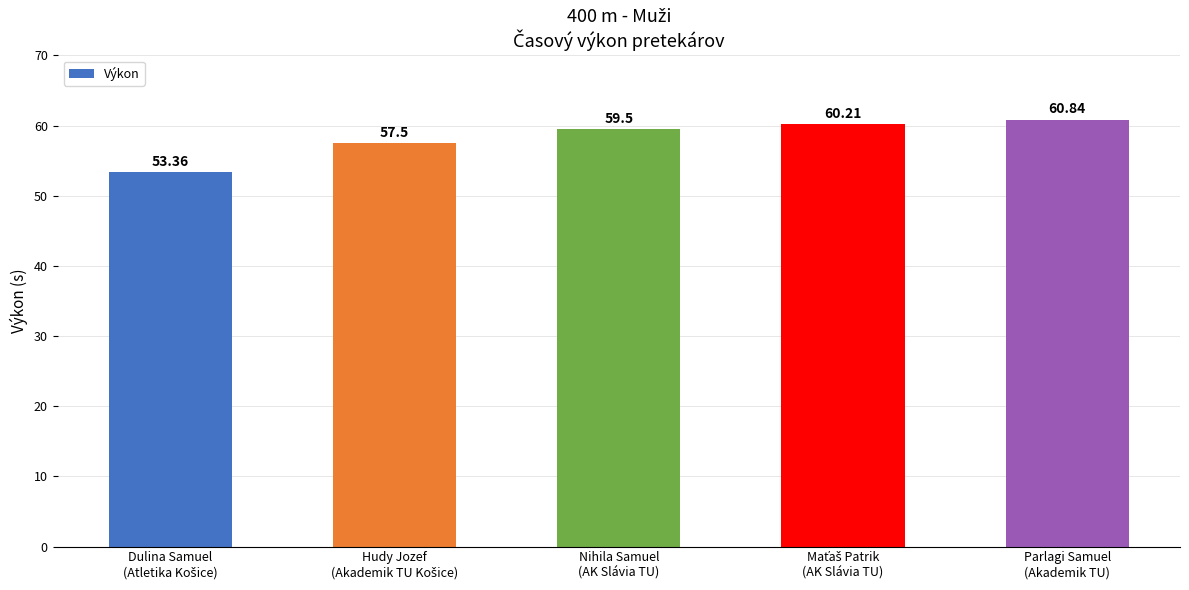

What is the sum of all values?

291.4